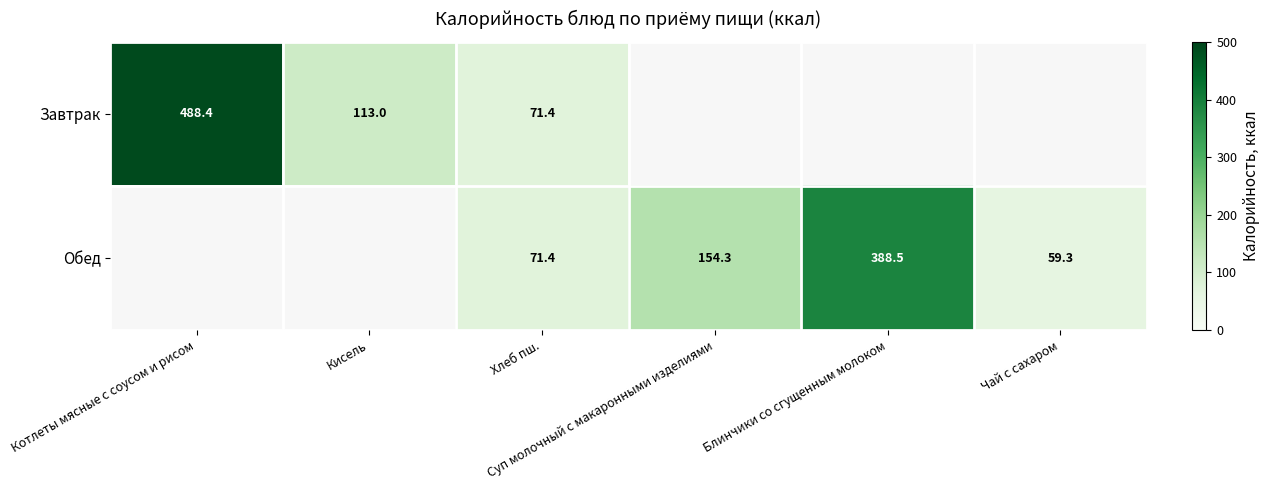

Which series has the largest range (max minus min)?

Завтрак